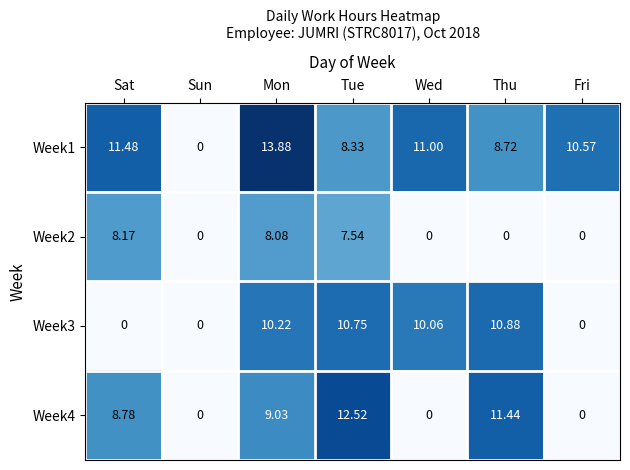

Which category has the lowest value in the Week1 series?

Sun